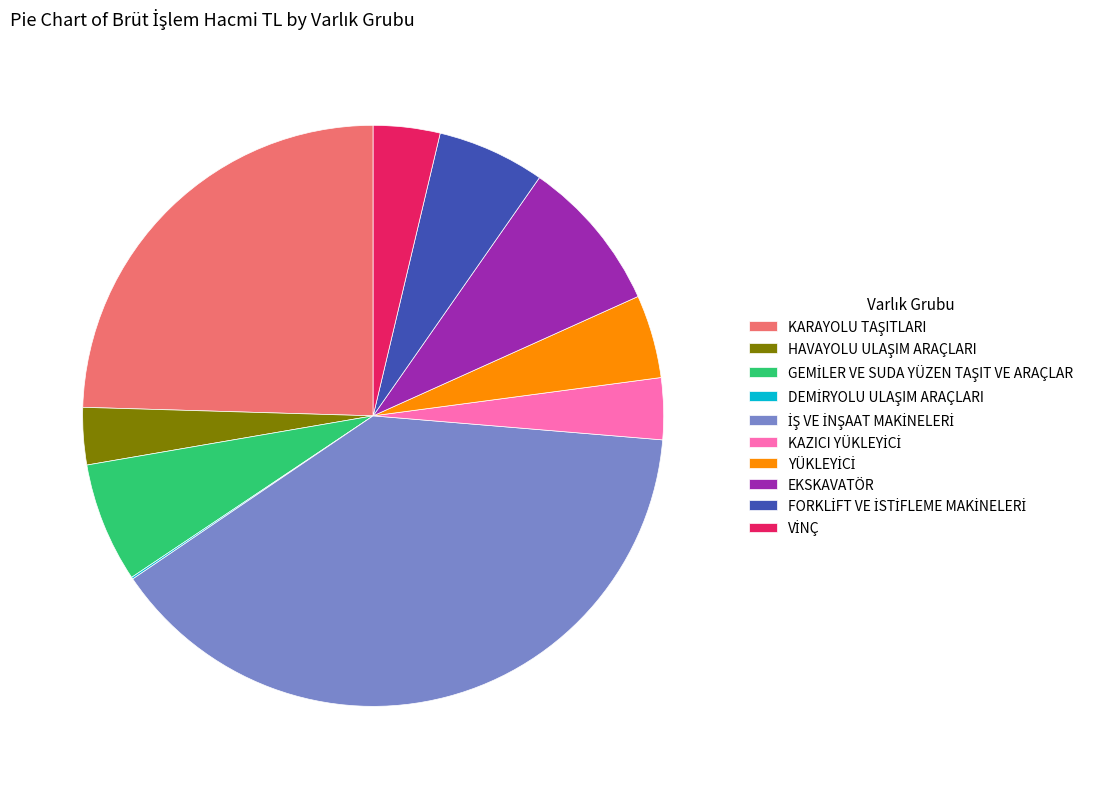

Is there any slice that represents more than half of the pie?

No